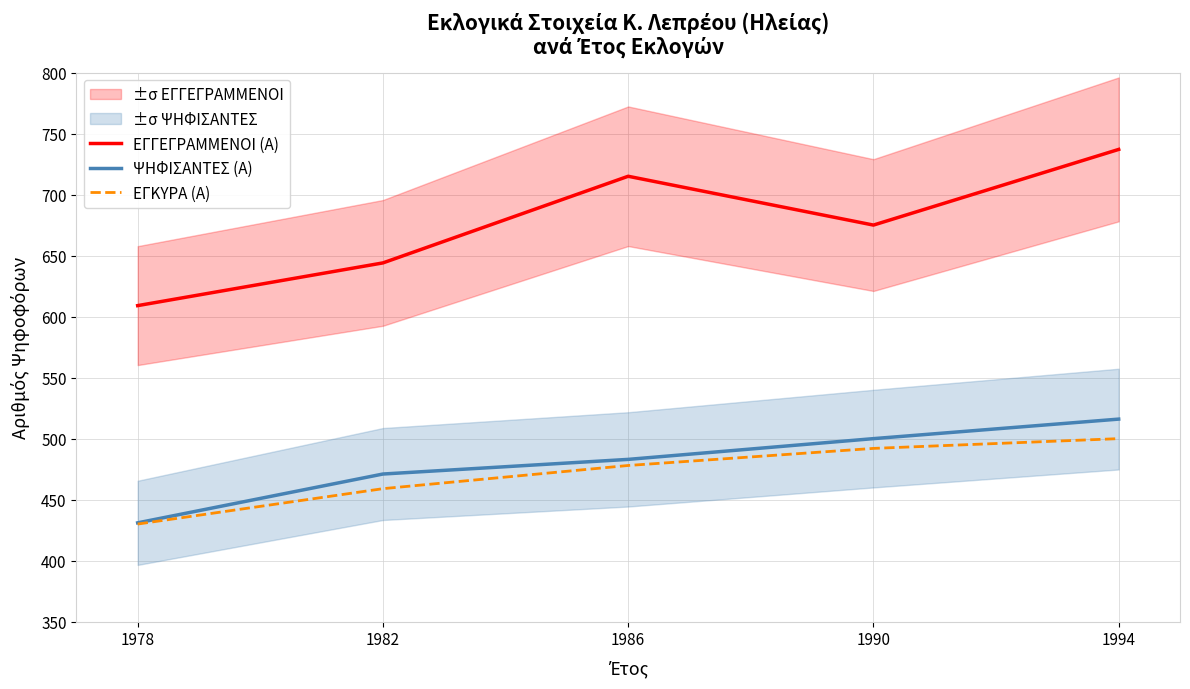

Count the ΕΓΚΥΡΑ (Α) values in the range 459 to 492.

3